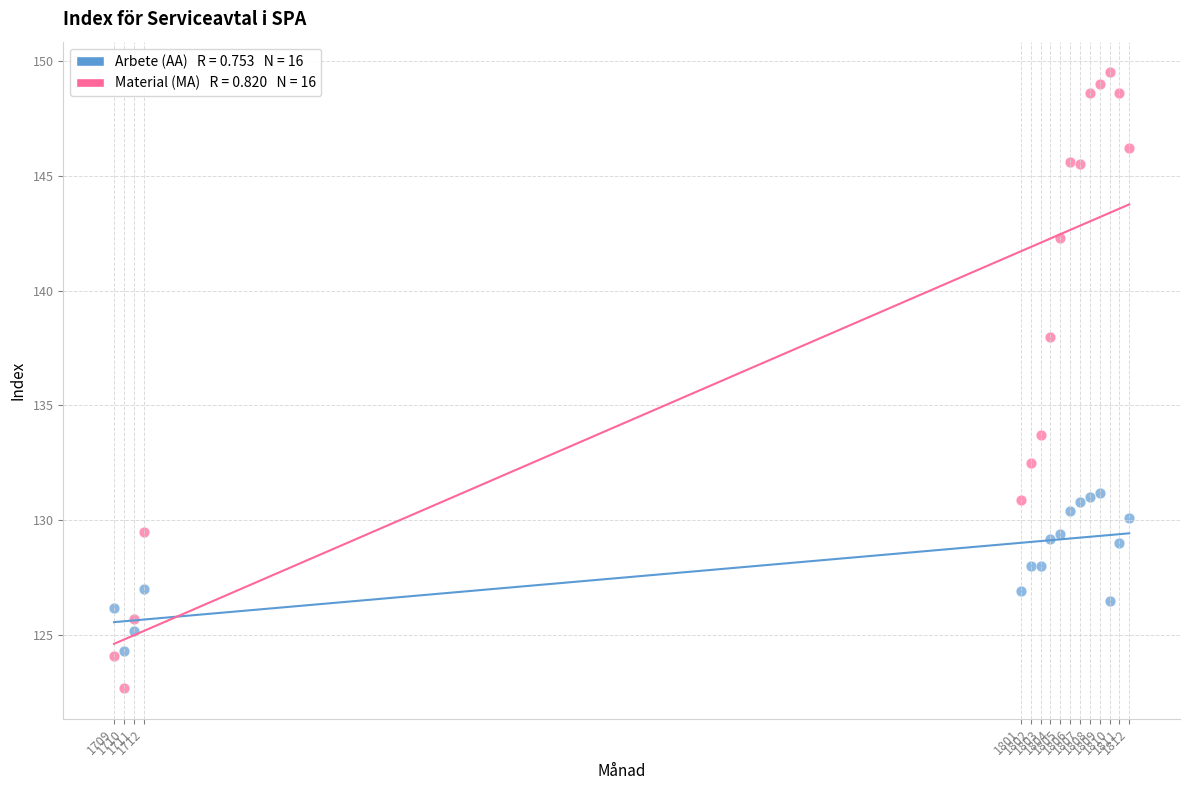

Across all series, what Y value is closest to 136?

138.0